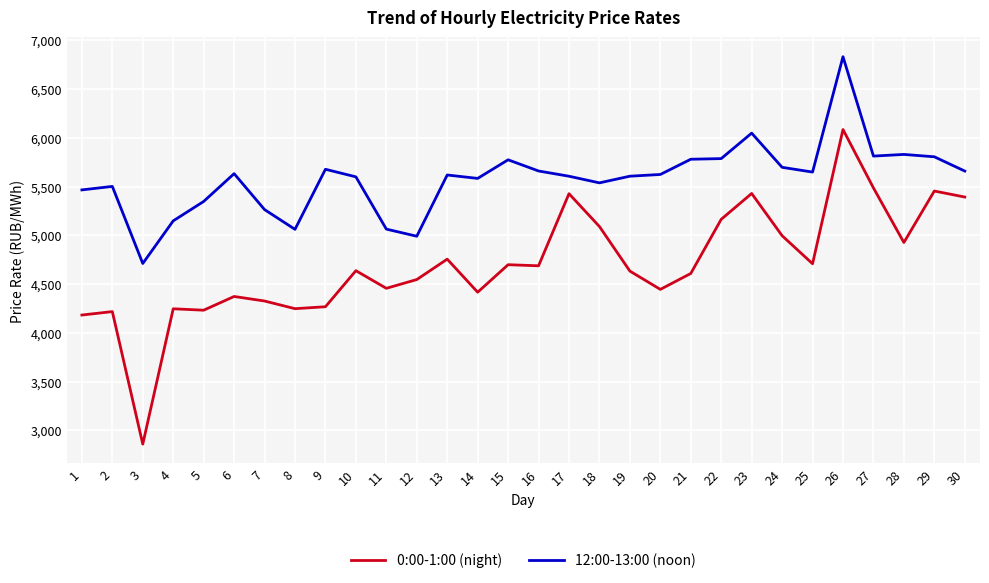

True or false: 12:00-13:00 (noon) has a value of 1827.0 at 9.

False